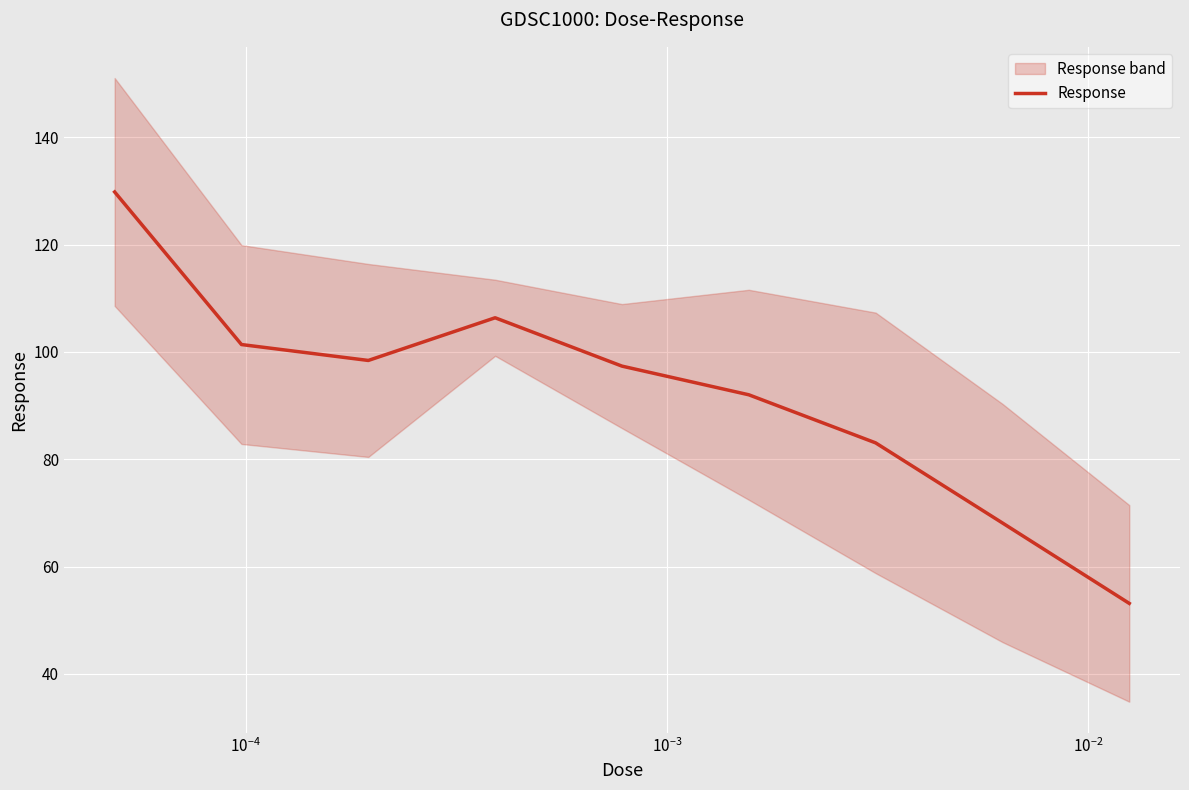

What is the maximum value for Response?

129.8